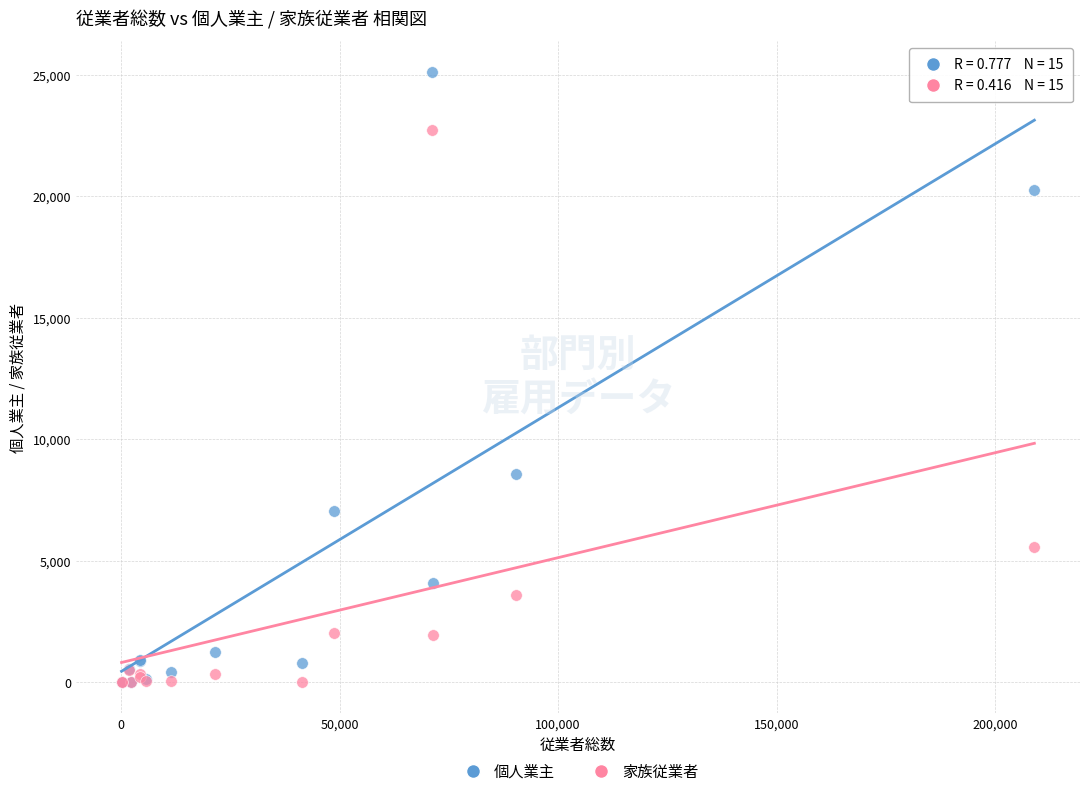

In the 個人業主 series, what Y value is closest to 12565?

8557